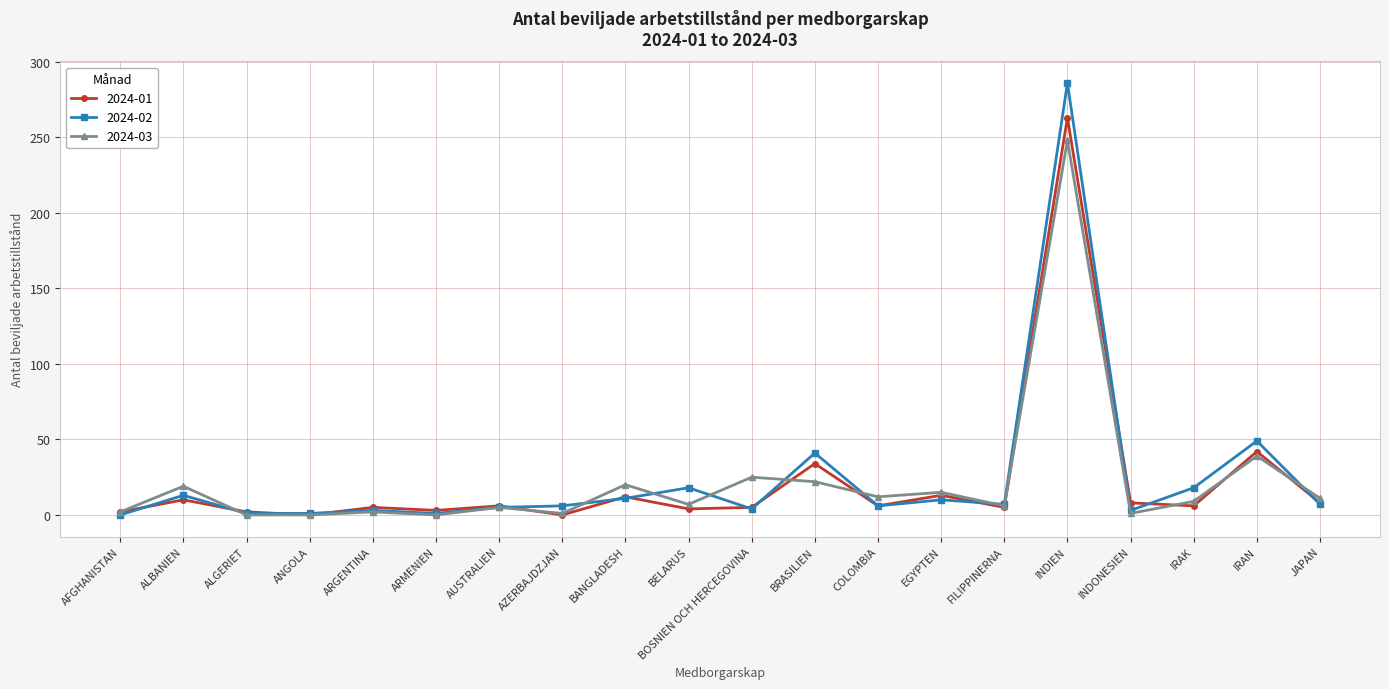

What position from the left is ALBANIEN?

2